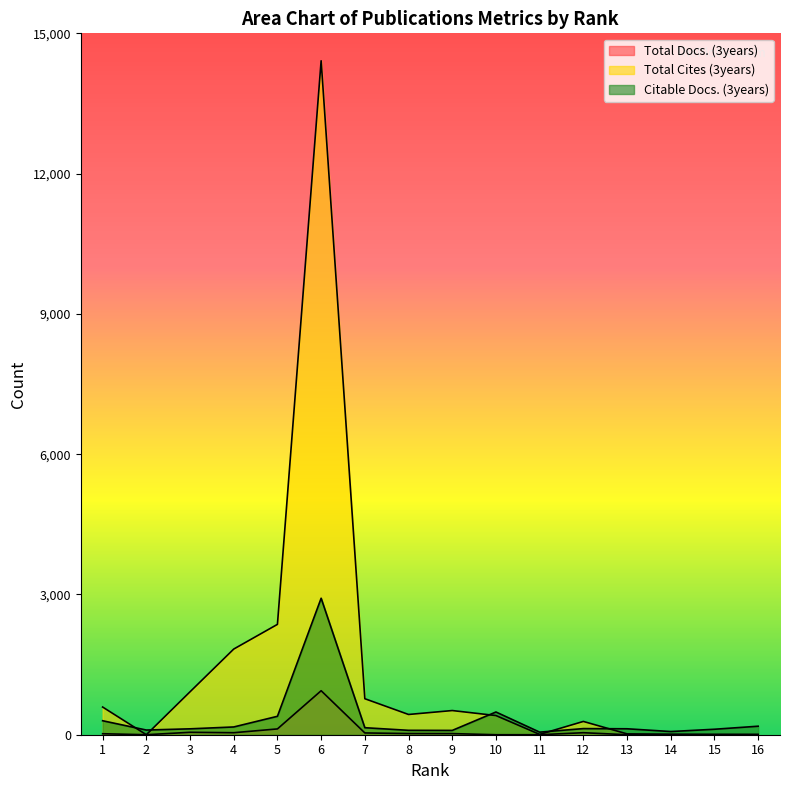

What is the sum of all Citable Docs. (3years) values?

5506